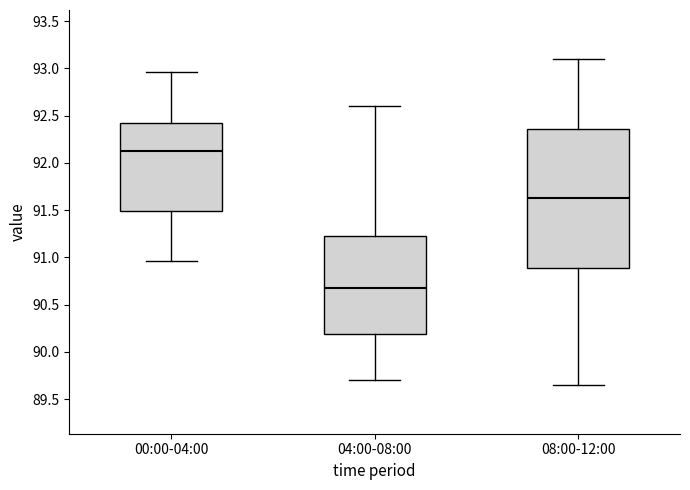

Reading left to right, read every box against the y-axis: the position of its median line, the range the box covers, and the ends of its whiskers. The values are not printed on the chart, so give them approximately, as read against the axis.

00:00-04:00: median 92.15, box 91.50 to 92.40, whiskers 90.95 to 92.95
04:00-08:00: median 90.70, box 90.20 to 91.25, whiskers 89.70 to 92.60
08:00-12:00: median 91.65, box 90.90 to 92.35, whiskers 89.65 to 93.10